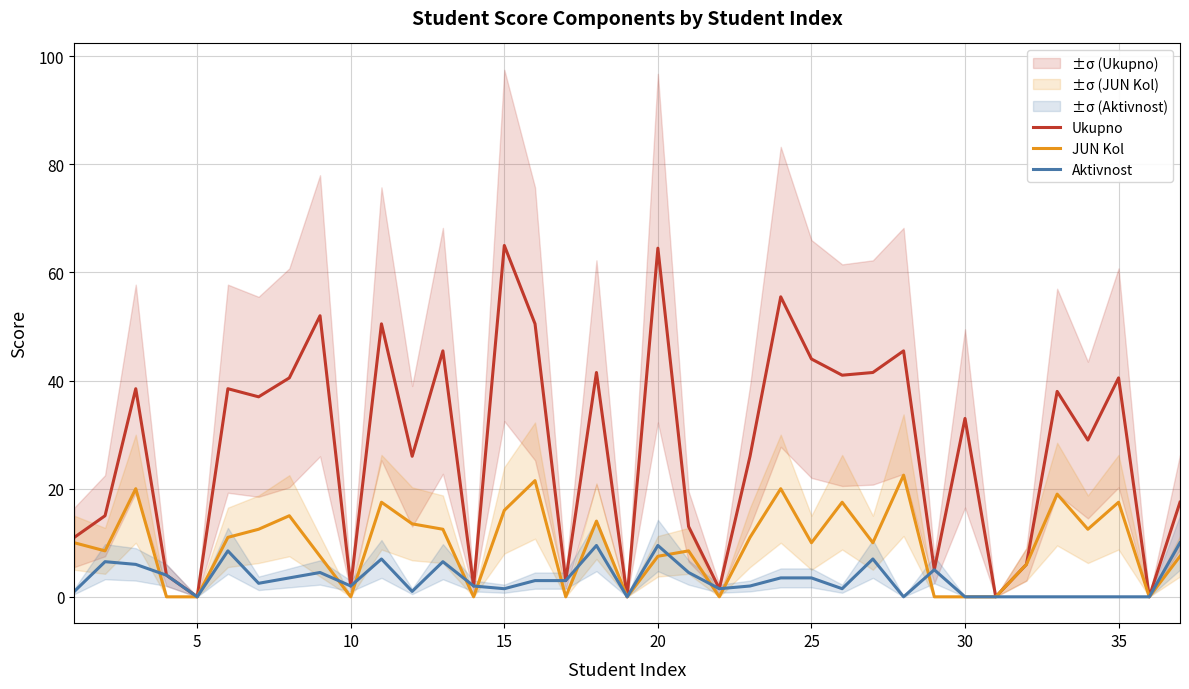

Does the chart have visible grid lines?

Yes